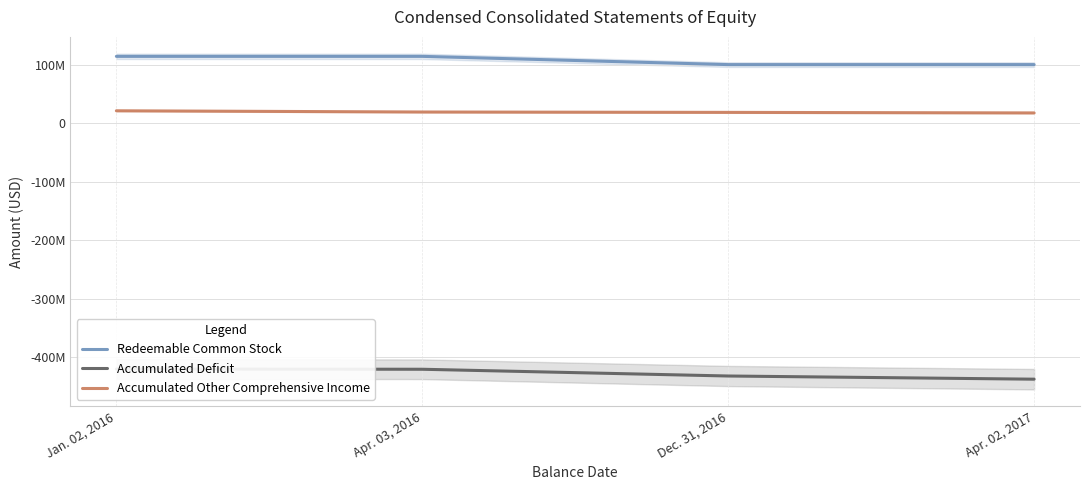

True or false: Redeemable Common Stock and Accumulated Other Comprehensive Income intersect in this chart.

False